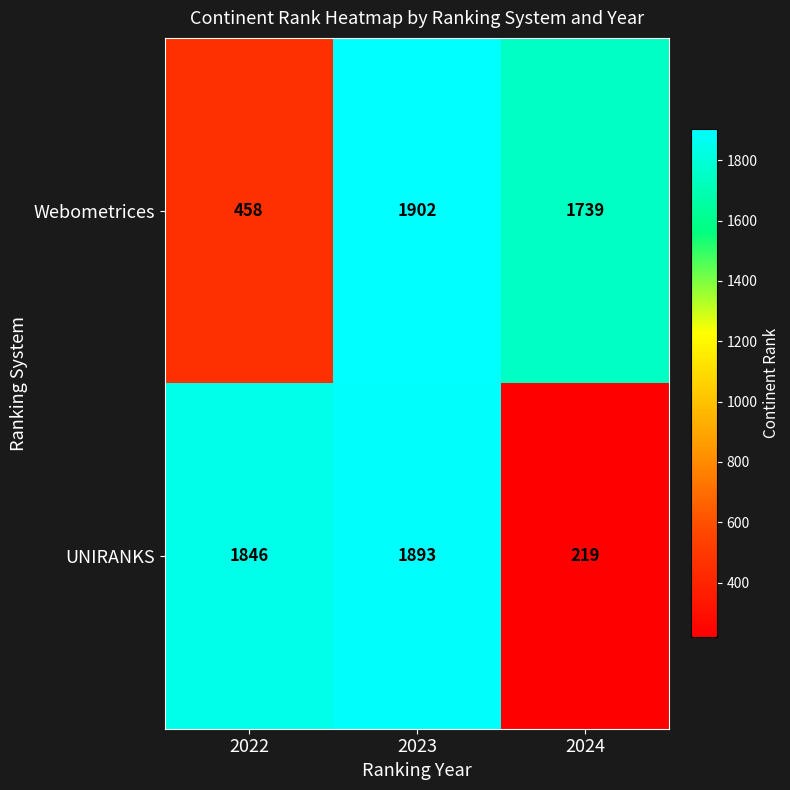

How many Webometrices values are between 458 and 1902?

3